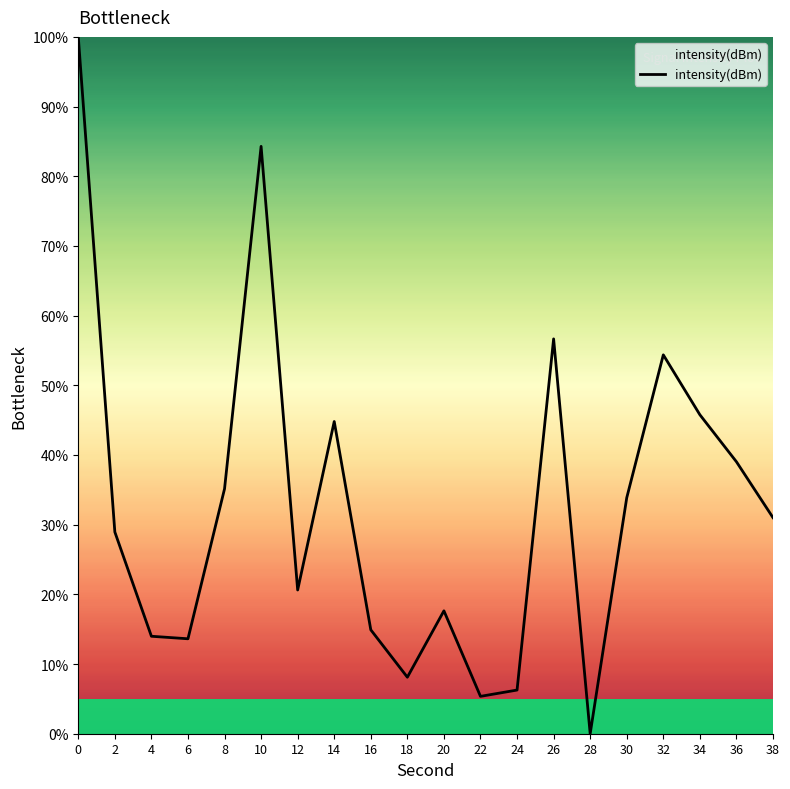

Is it true that the value at 18 is 8.1?

True